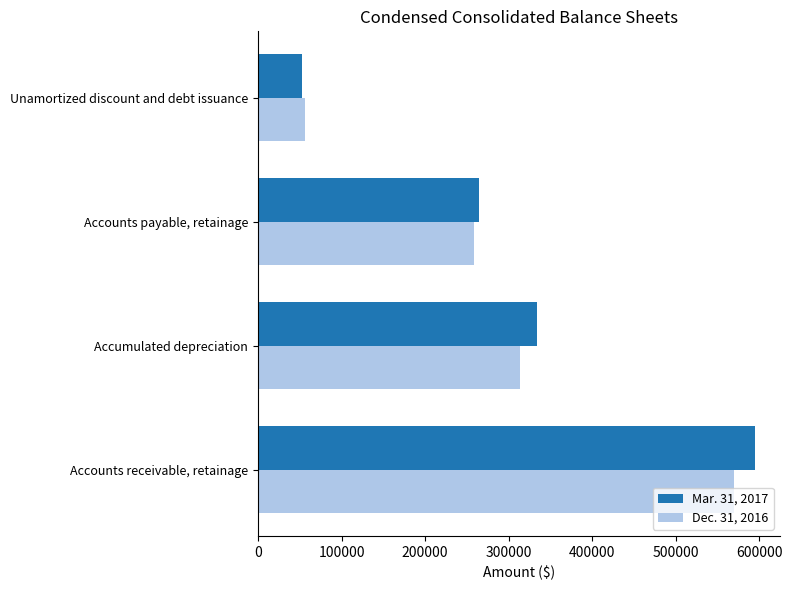

At how many categories does at least one series exceed 92322?

3